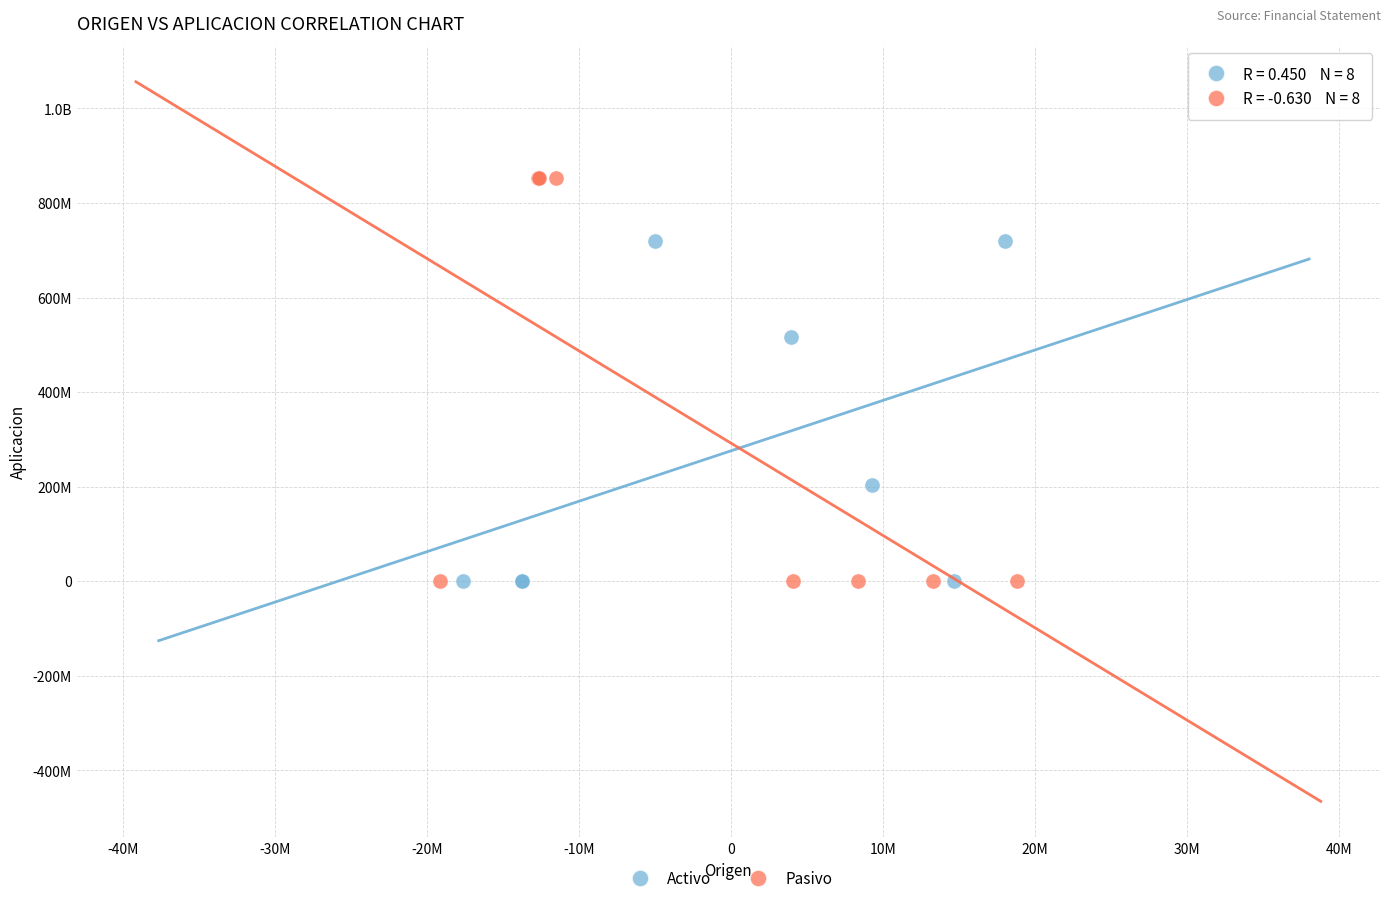

What are all the series names shown in the legend?

Activo, Pasivo